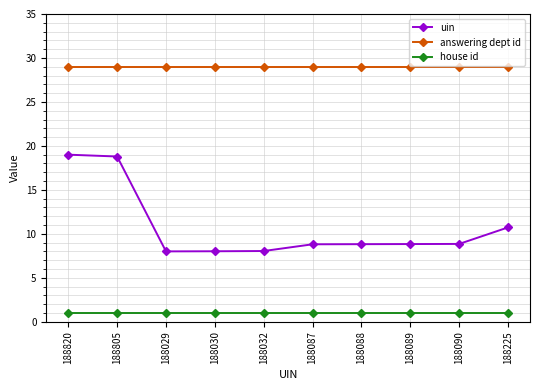

Is the value of answering dept id at 188088 greater than the value of house id at 188805?

Yes